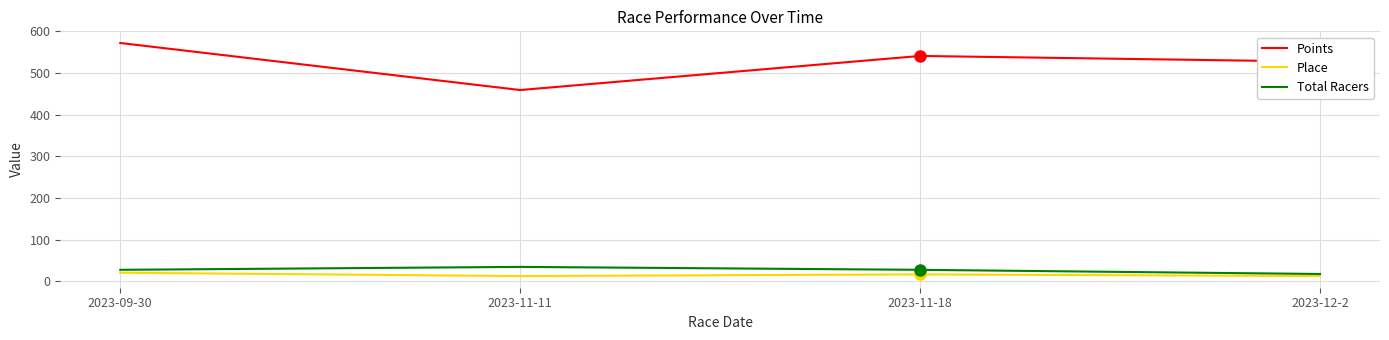

How many series are shown in this chart?

3